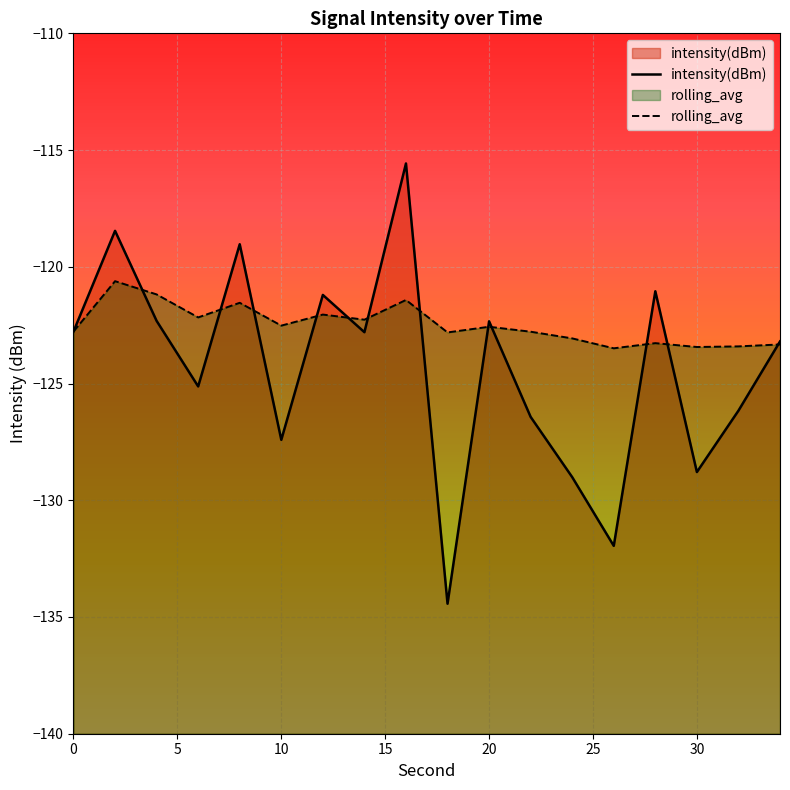

The intensity(dBm) series shows -25.8 at 32. True or false?

False